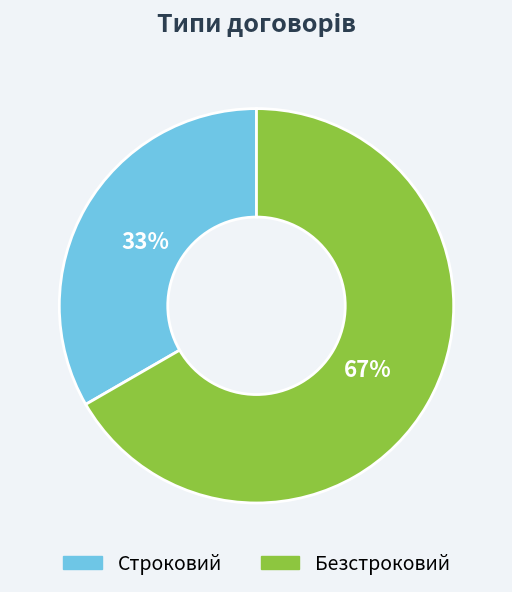

What is the ratio of the value at Безстроковий to the value at Строковий?

2.0